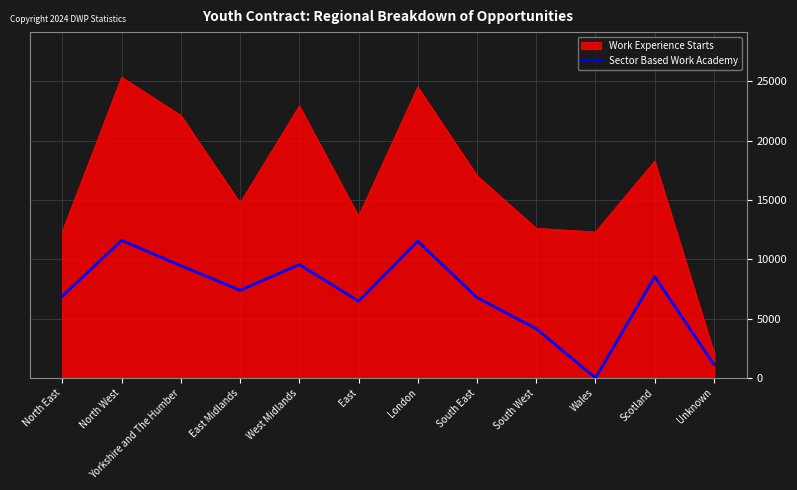

Which label corresponds to the largest value in the chart?

North West